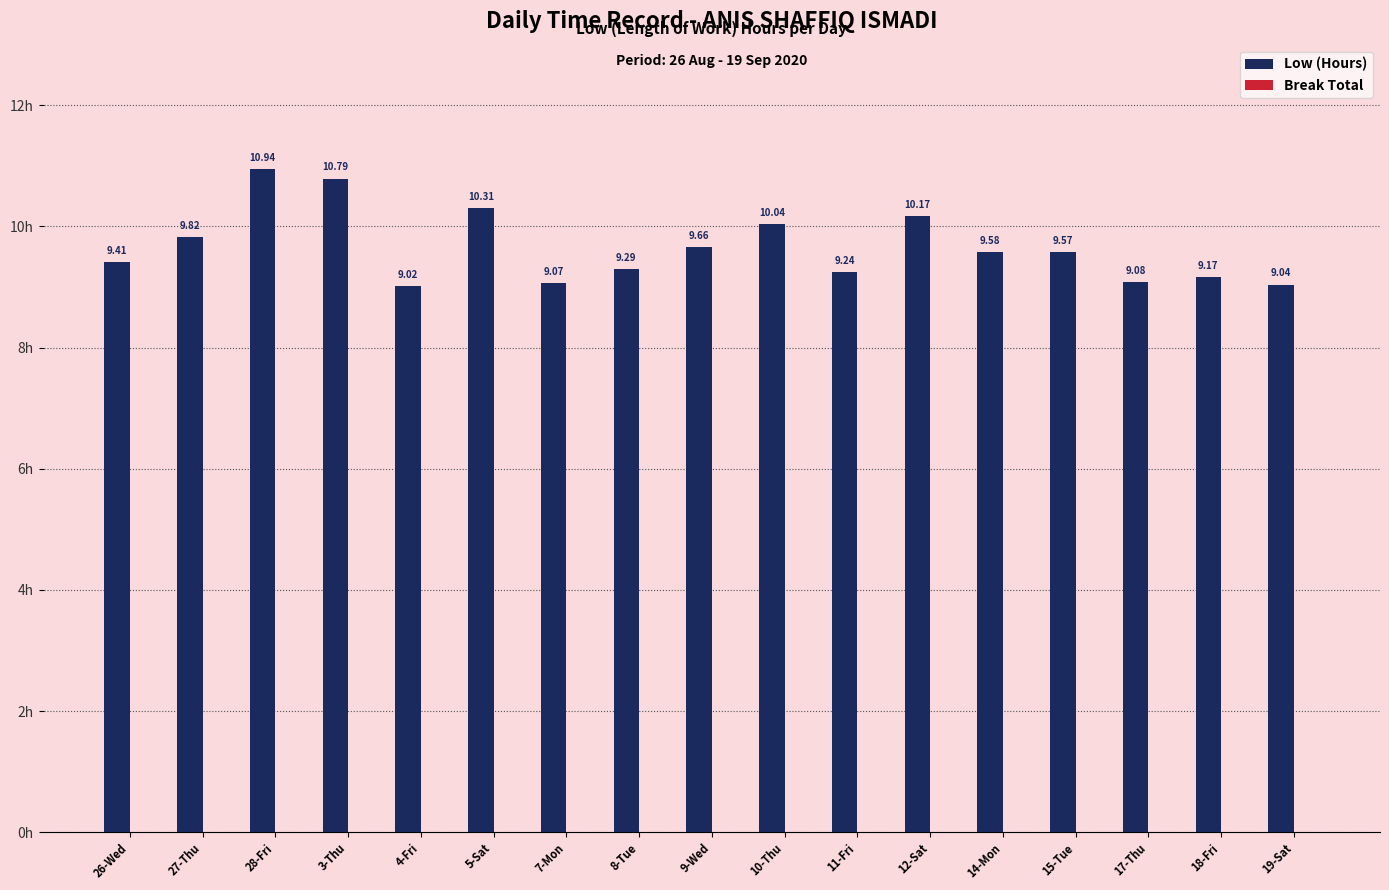

What is the sum of the values at 10-Thu and 5-Sat?

20.4